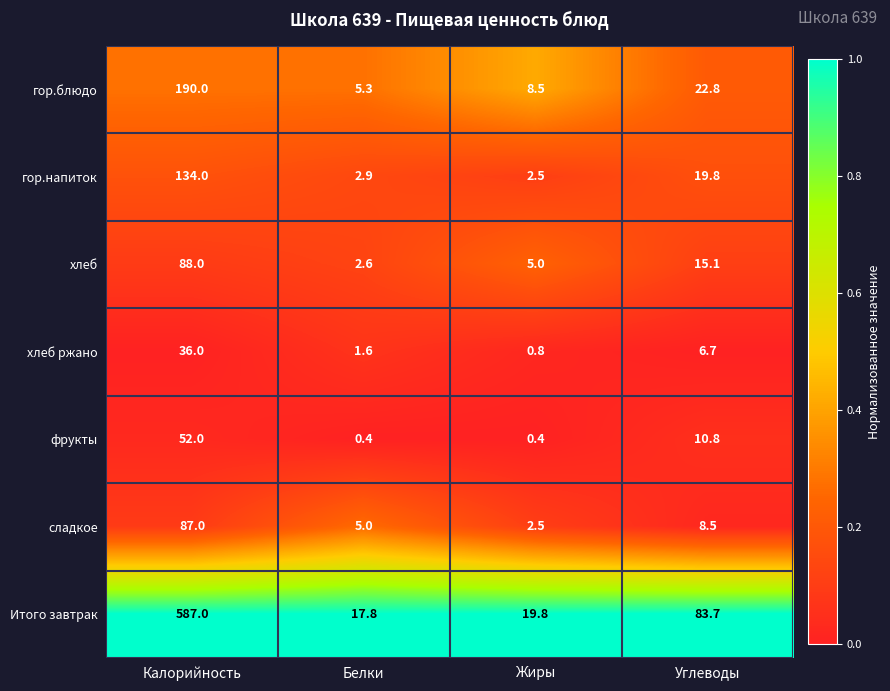

What is the approximate value of Итого завтрак at Жиры?

19.8